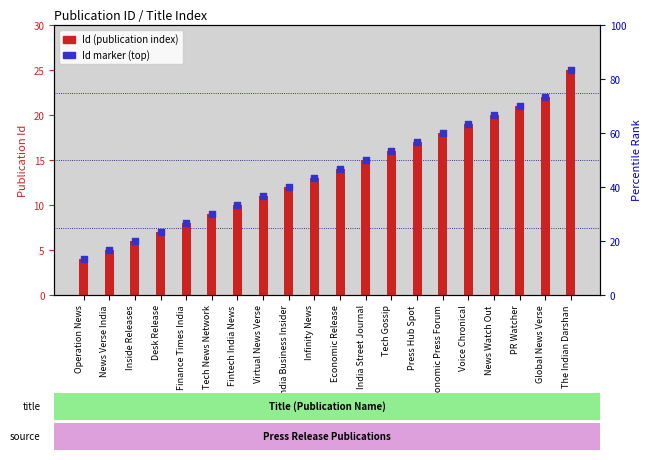

What is the total value across all series at India Street Journal?

30